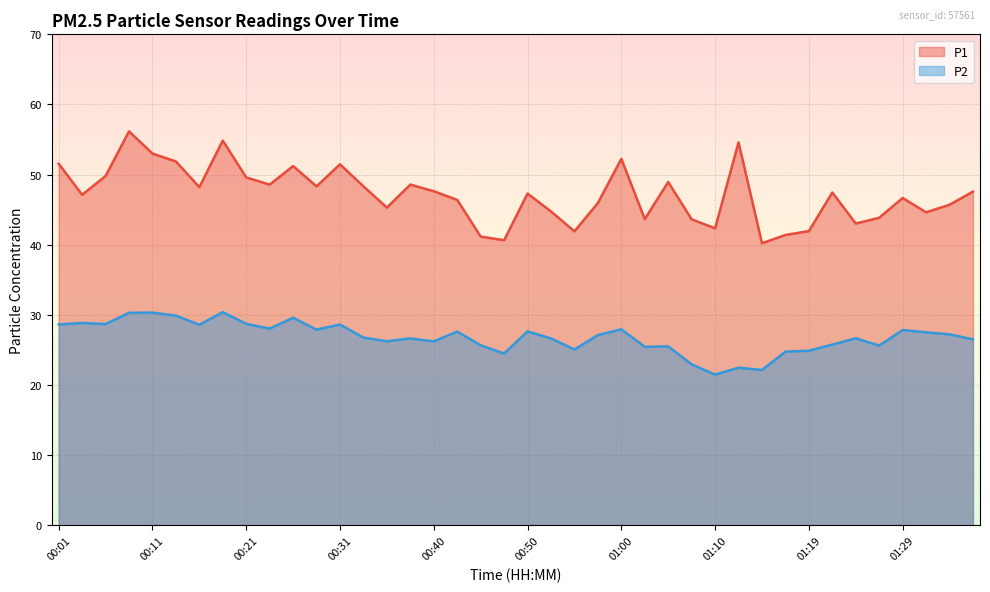

Which series has the largest range (max minus min)?

P1